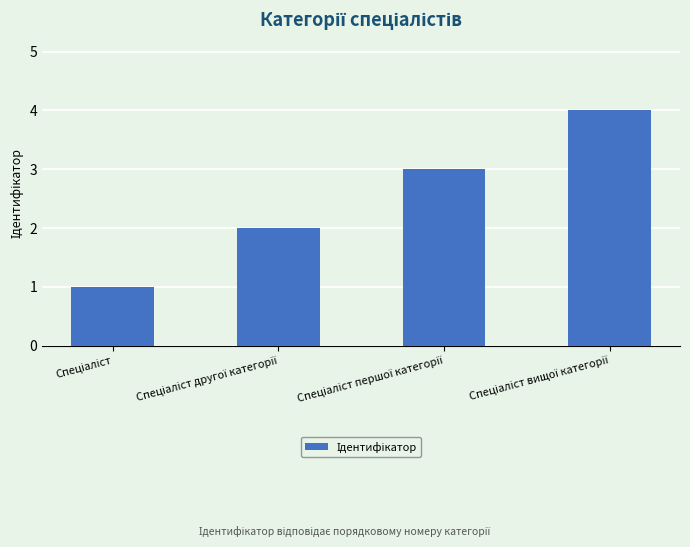

What is the sum of all values?

10